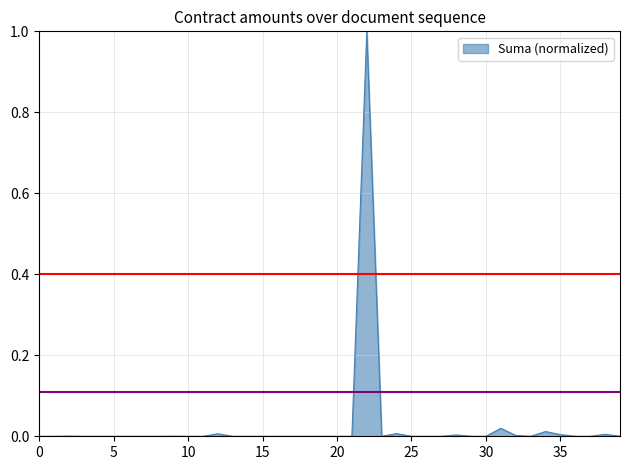

What is the maximum value shown in the chart?

1.0